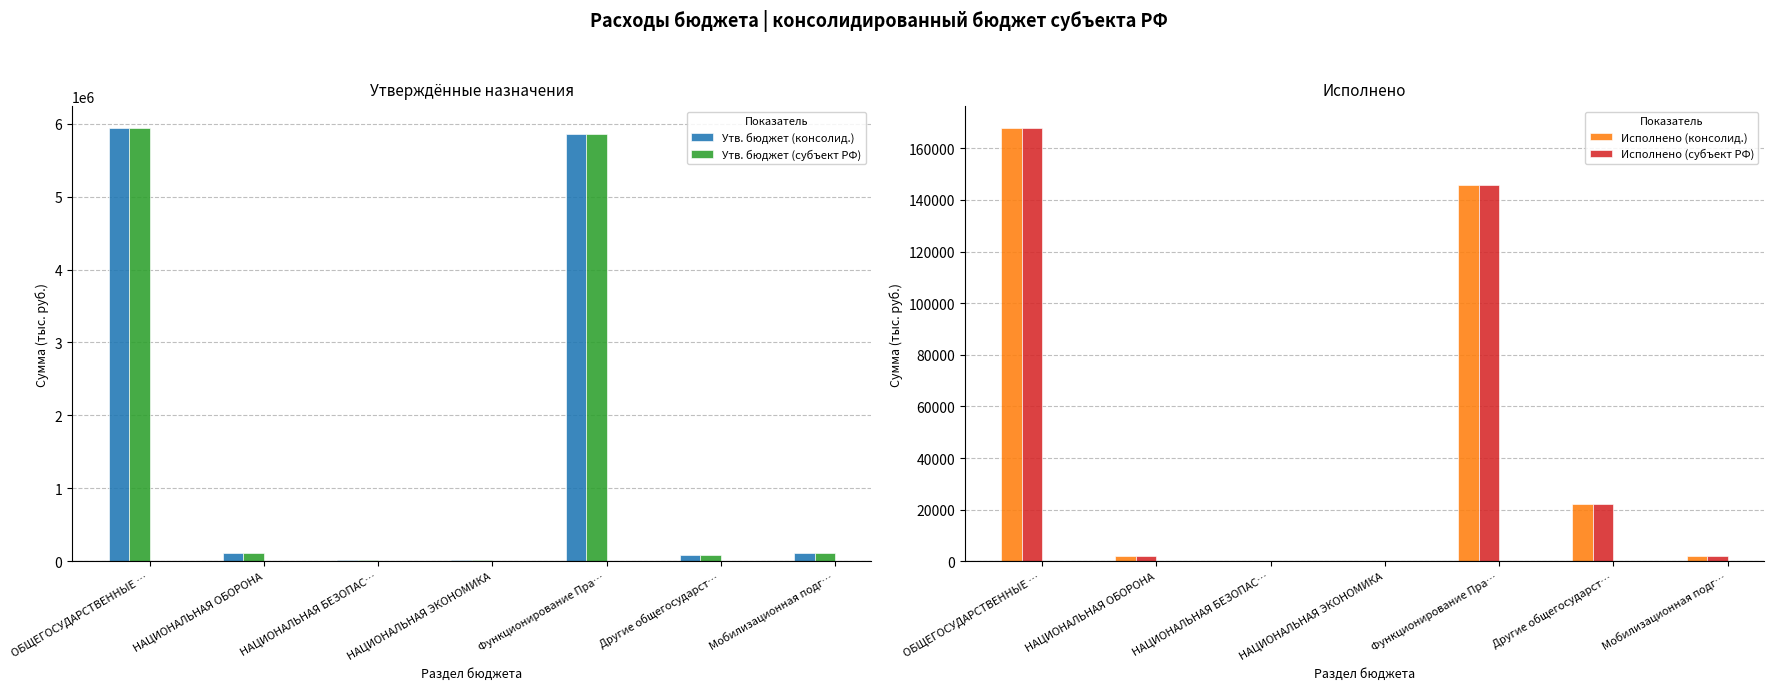

What is the label of the 7th bar from the right?

ОБЩЕГОСУДАРСТВЕННЫЕ …